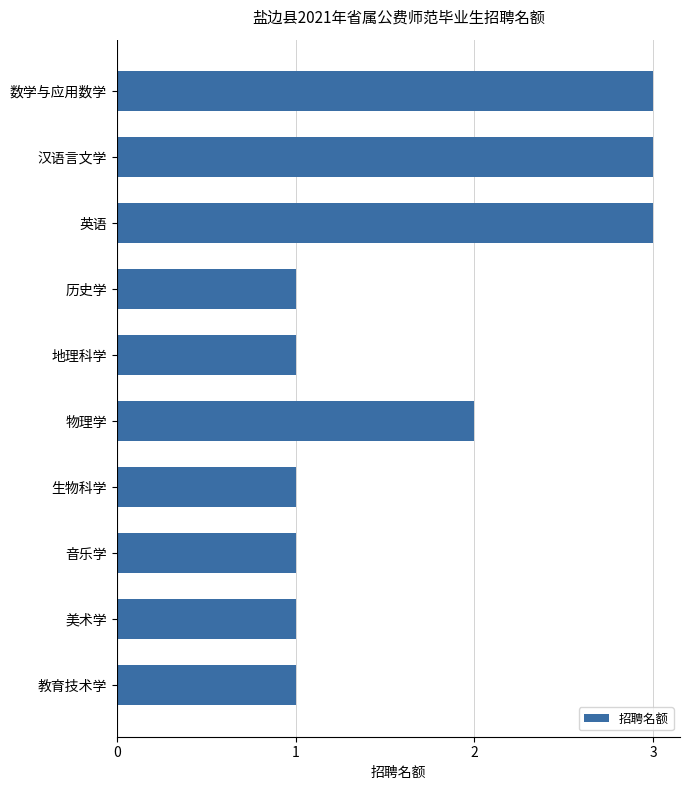

The value at 教育技术学 is 1. True or false?

True